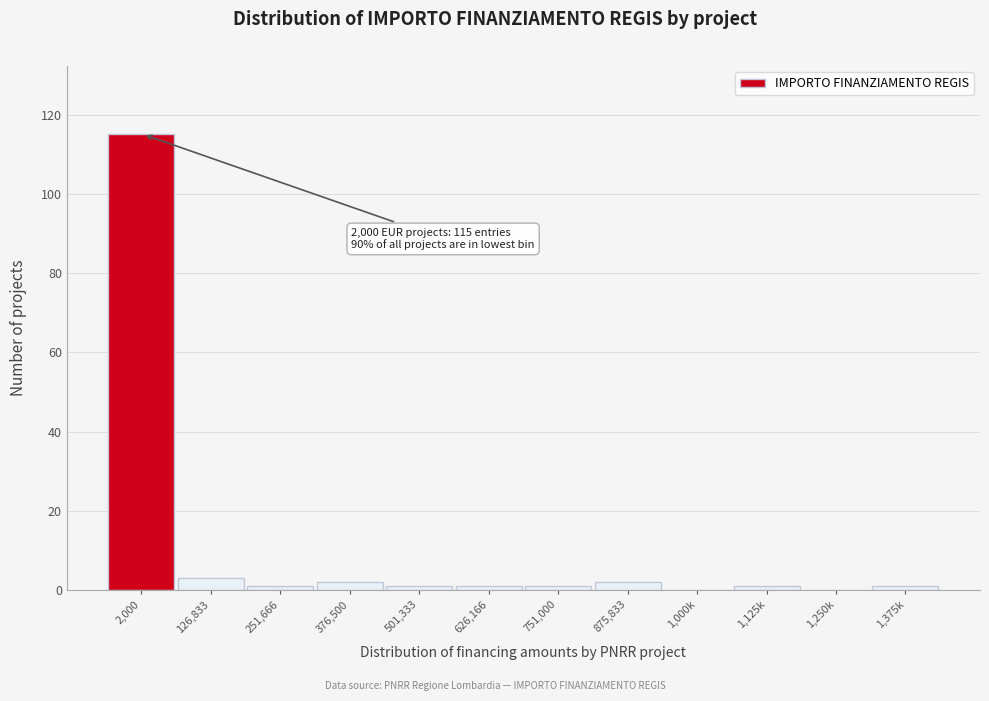

Reading left to right, transcribe all the data shown in this chart.

2,000=115	126,833=3	251,666=1	376,500=2	501,333=1	626,166=1	751,000=1	875,833=2	1,000k=0	1,125k=1	1,250k=0	1,375k=1